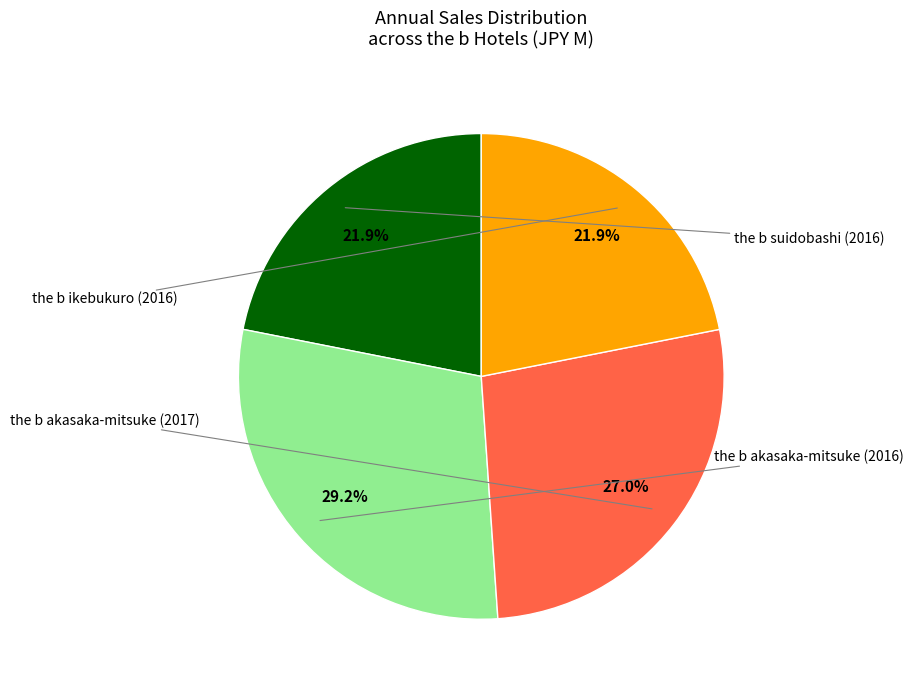

What percentage do the b akasaka-mitsuke (2016) and the b akasaka-mitsuke (2017) together represent?

56.2%